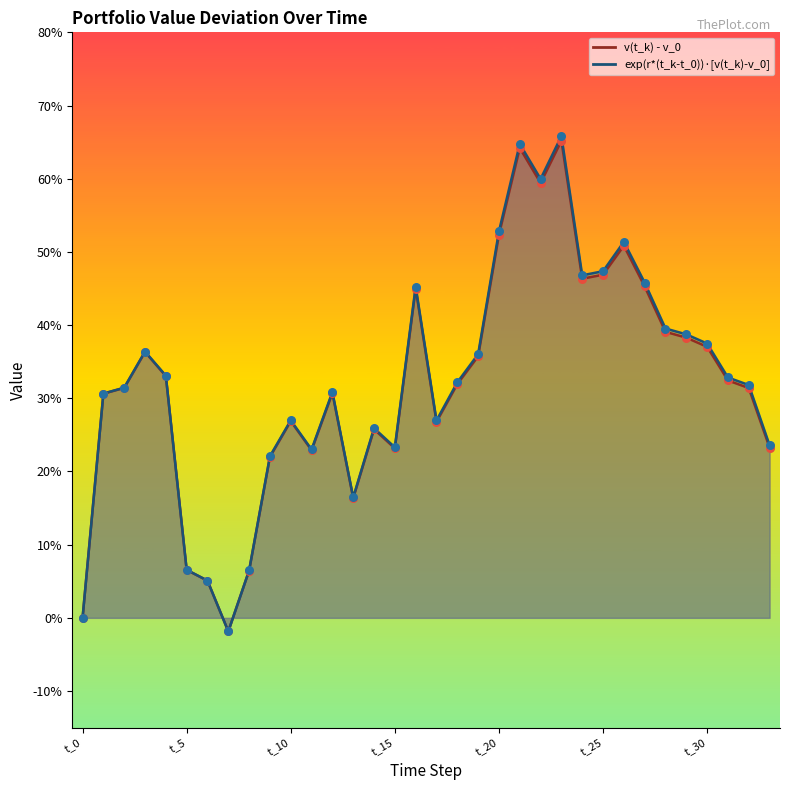

Is the value of v(t_k) - v_0 at t_31 greater than the value of exp(r*(t_k-t_0))*[v(t_k)-v_0] at t_22?

No